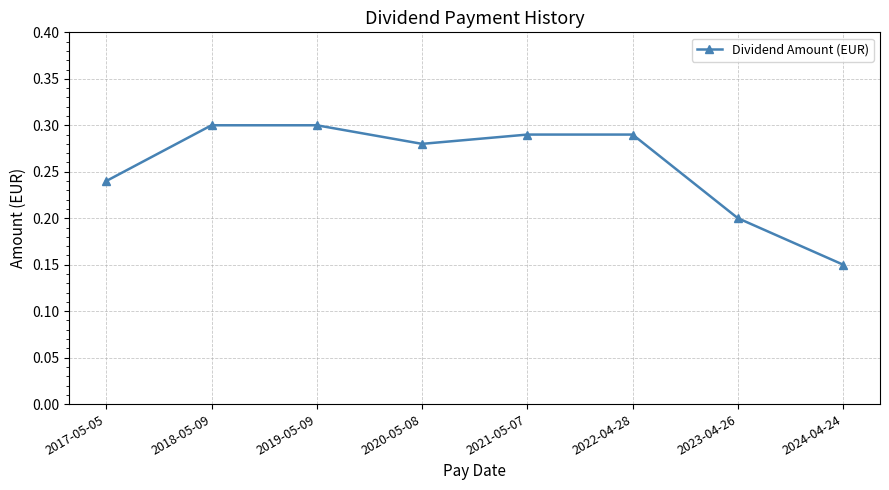

True or false: there are more than 2 points higher than both neighbors.

False